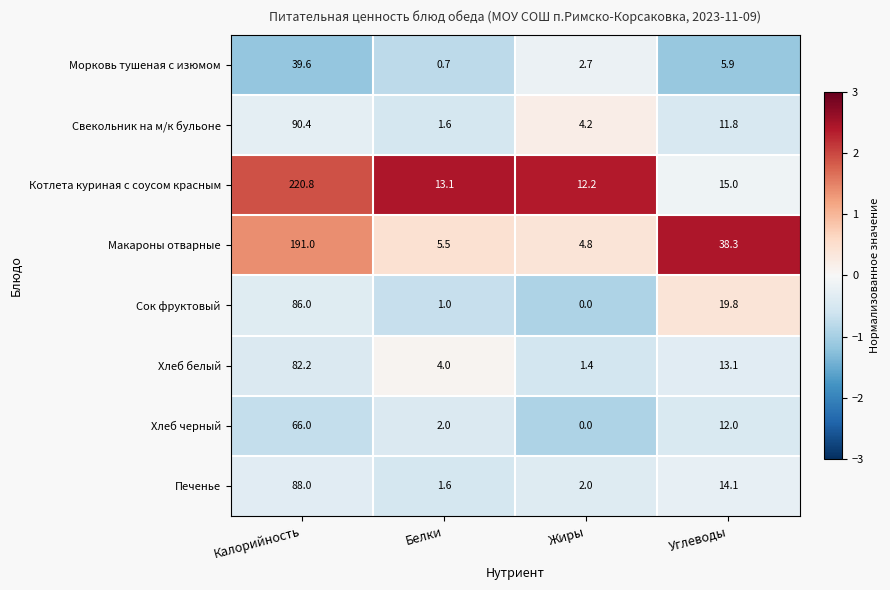

Is it true that Печенье equals 14.1 at Углеводы?

True